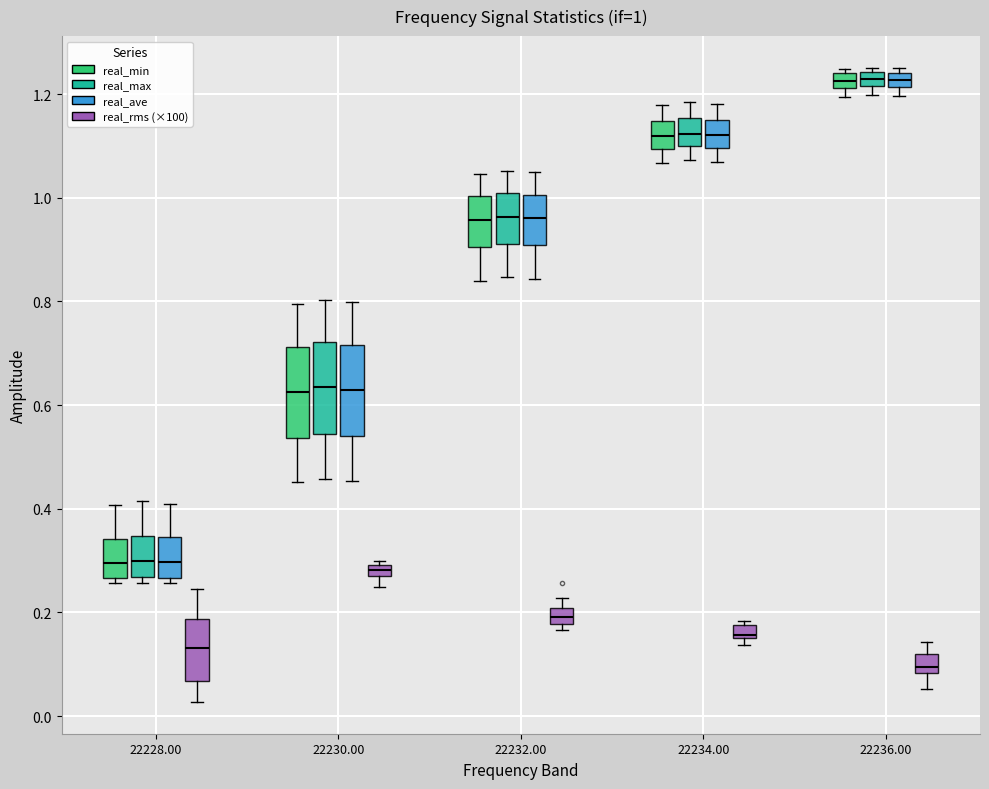

Which box has the lowest median line?

22236.00 (real_rms (×100))